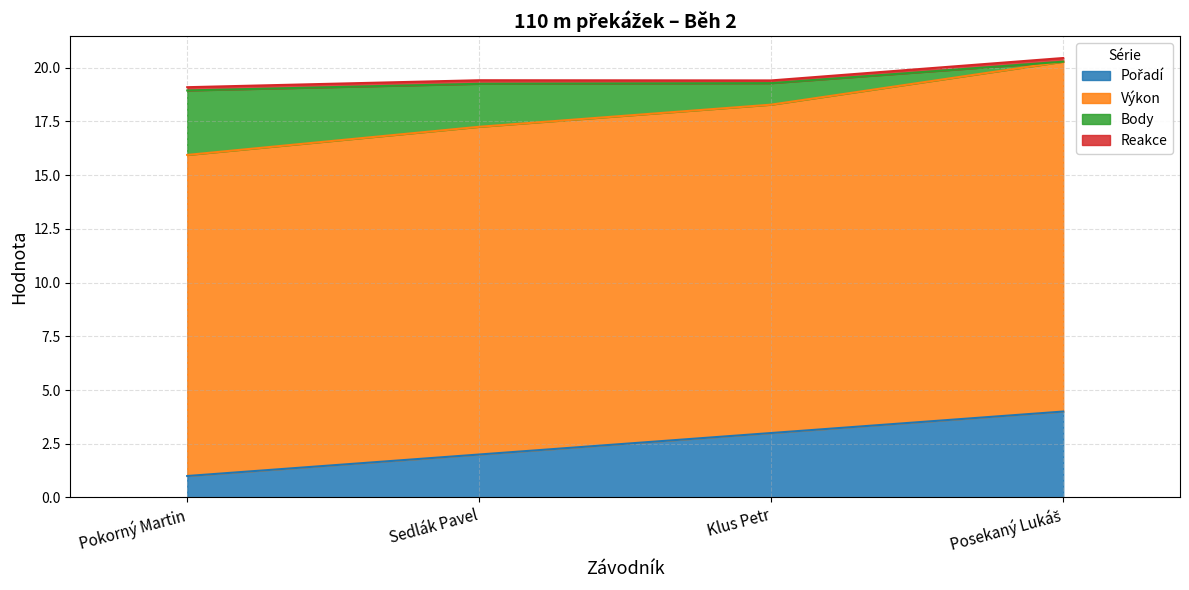

Does the chart display data point markers on the line(s)?

No